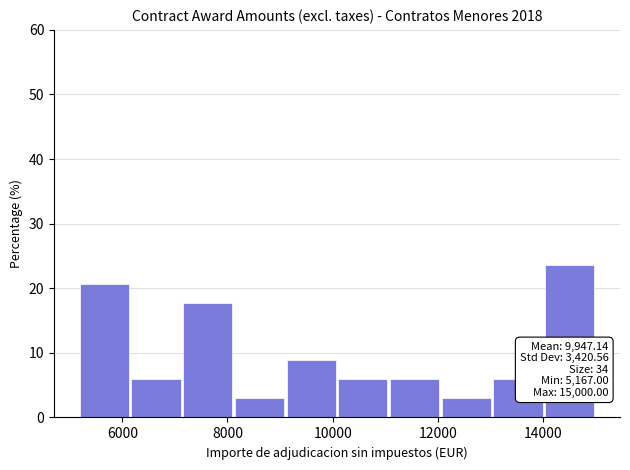

Over which range of the x-axis is the bar tallest?

14000 to 15000